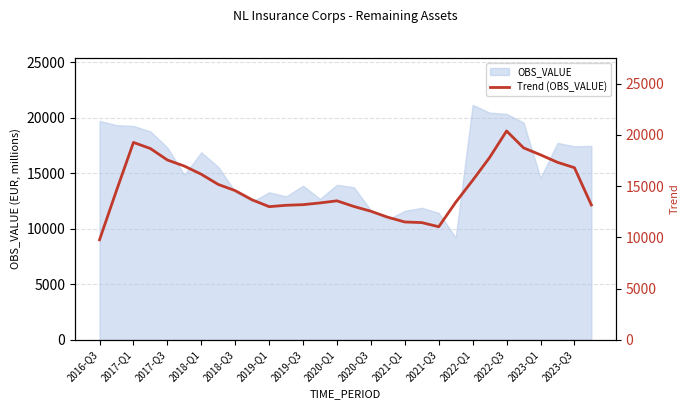

How many data points are less than 14554?

15